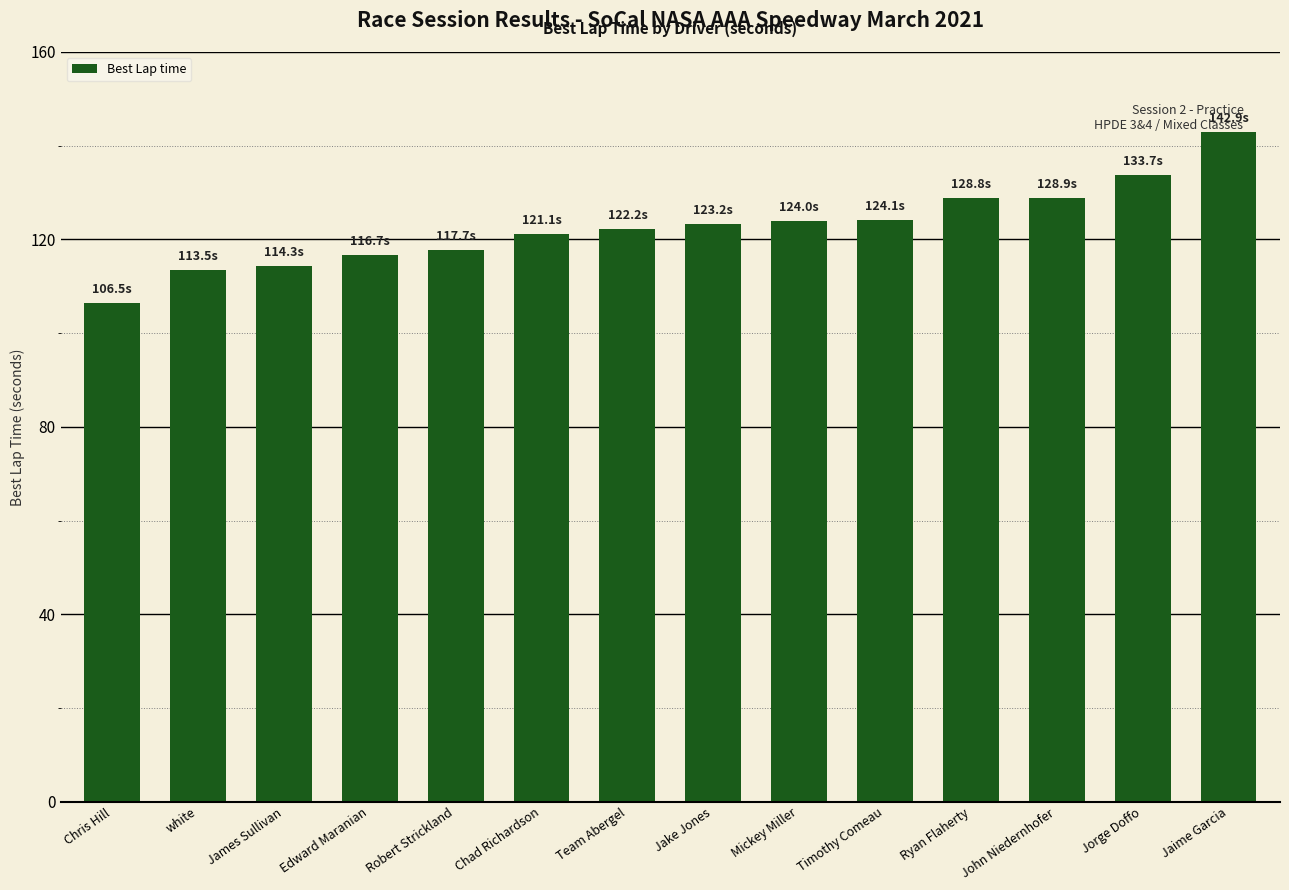

What is the label of the 1st bar from the left?

Chris Hill